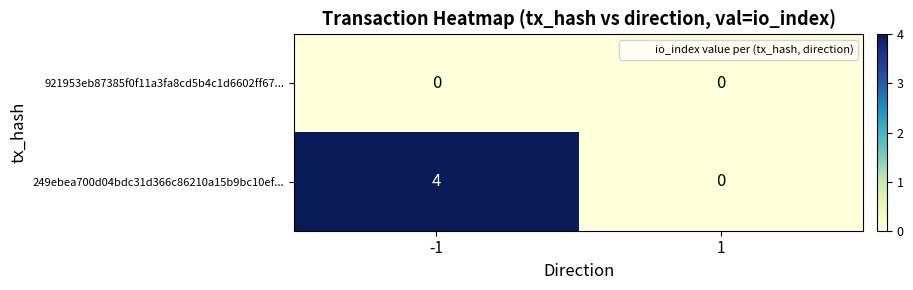

At -1, list the series in order from smallest to largest.

921953eb87385f0f11a3fa8cd5b4c1d6602ff67..., 249ebea700d04bdc31d366c86210a15b9bc10ef...